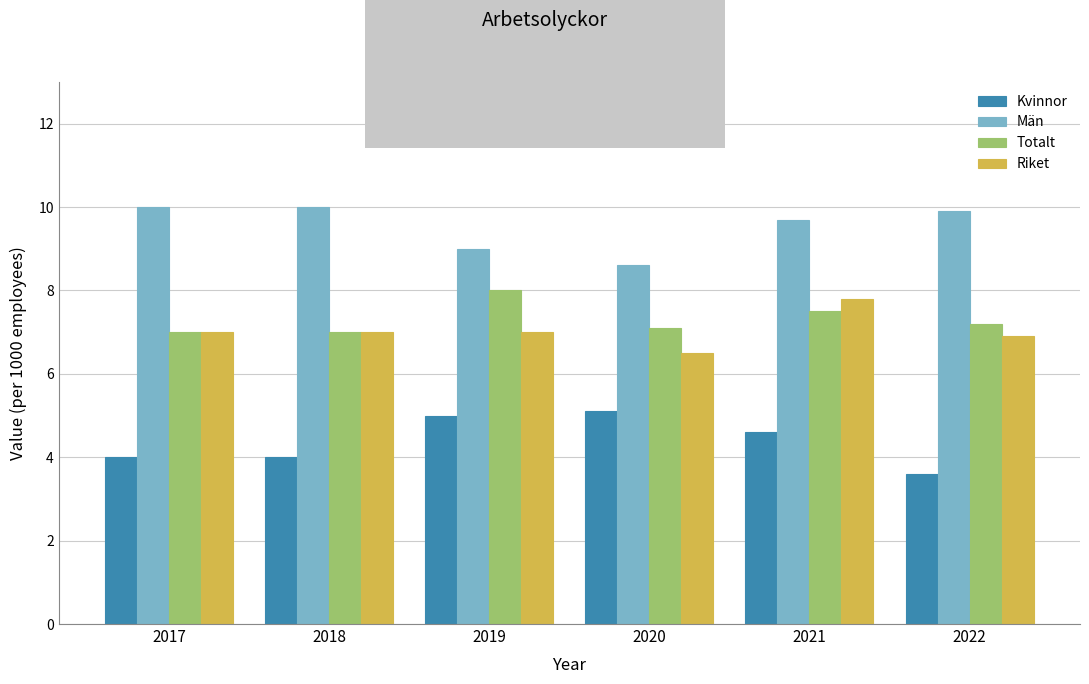

What is the value of the Män bar at the 6th from the left?

9.9